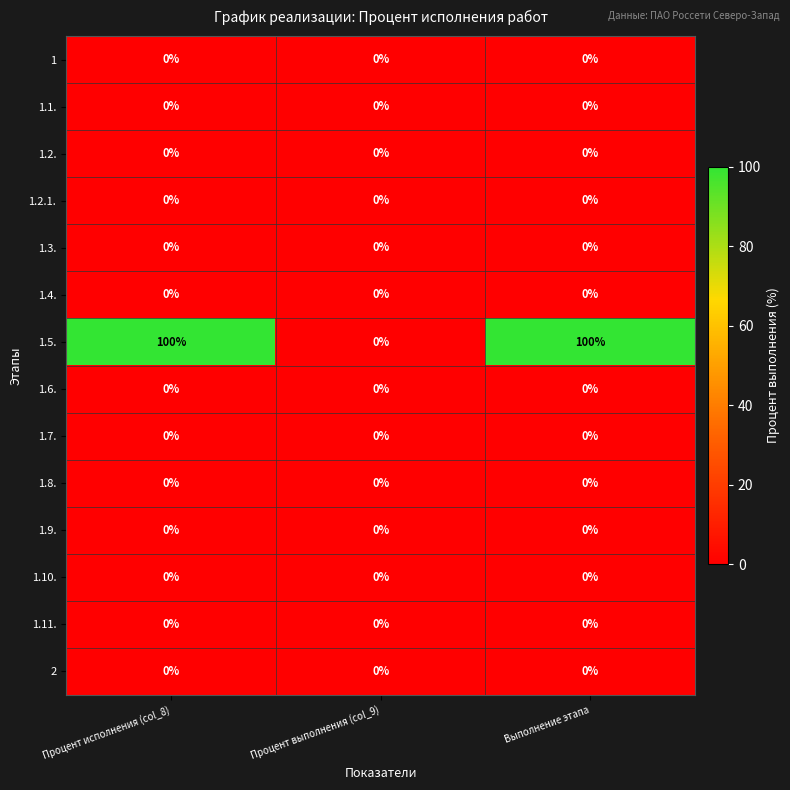

Which series has the widest spread of values?

1.5.